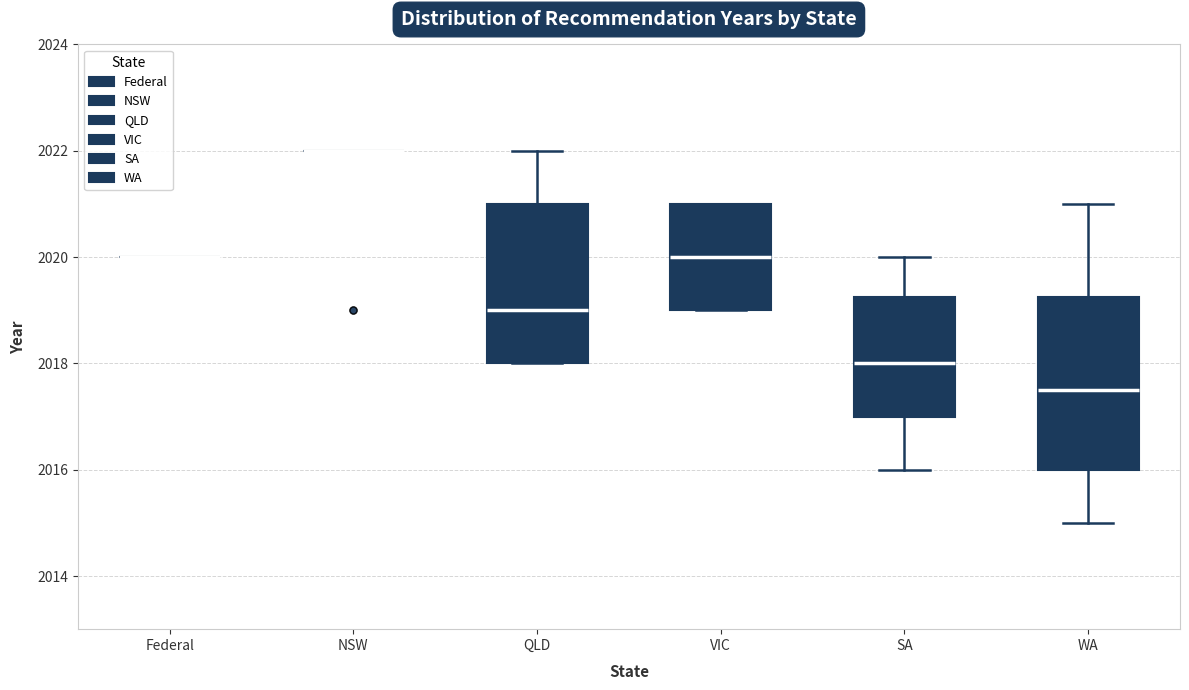

Reading left to right, transcribe this box plot: for each box, give where its median line is, the range the box spans, and where its two whiskers end, as read against the y-axis. The values are not printed on the chart, so give them approximately, as read against the axis.

Federal: box collapsed to a line at 2020.0, whiskers 2020.0 to 2020.0
NSW: box collapsed to a line at 2022.0, whiskers 2022.0 to 2022.0
QLD: median 2019.0, box 2018.0 to 2021.0, whiskers 2018.0 to 2022.0
VIC: median 2020.0, box 2019.0 to 2021.0, whiskers 2019.0 to 2021.0
SA: median 2018.0, box 2017.0 to 2019.2, whiskers 2016.0 to 2020.0
WA: median 2017.6, box 2016.0 to 2019.2, whiskers 2015.0 to 2021.0